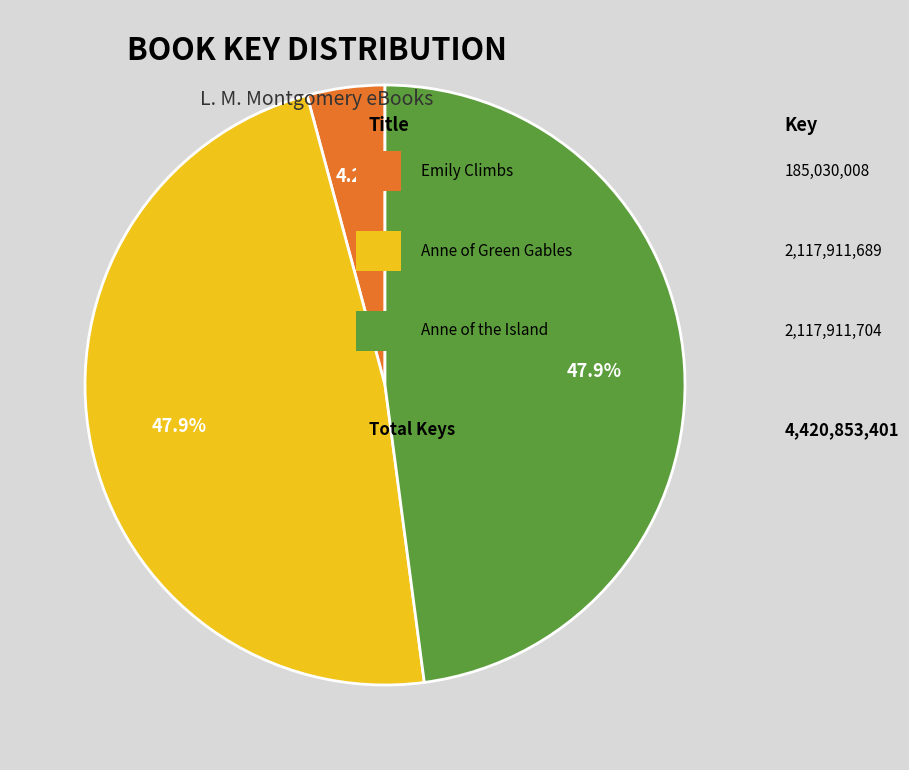

Does any single category account for the majority?

No